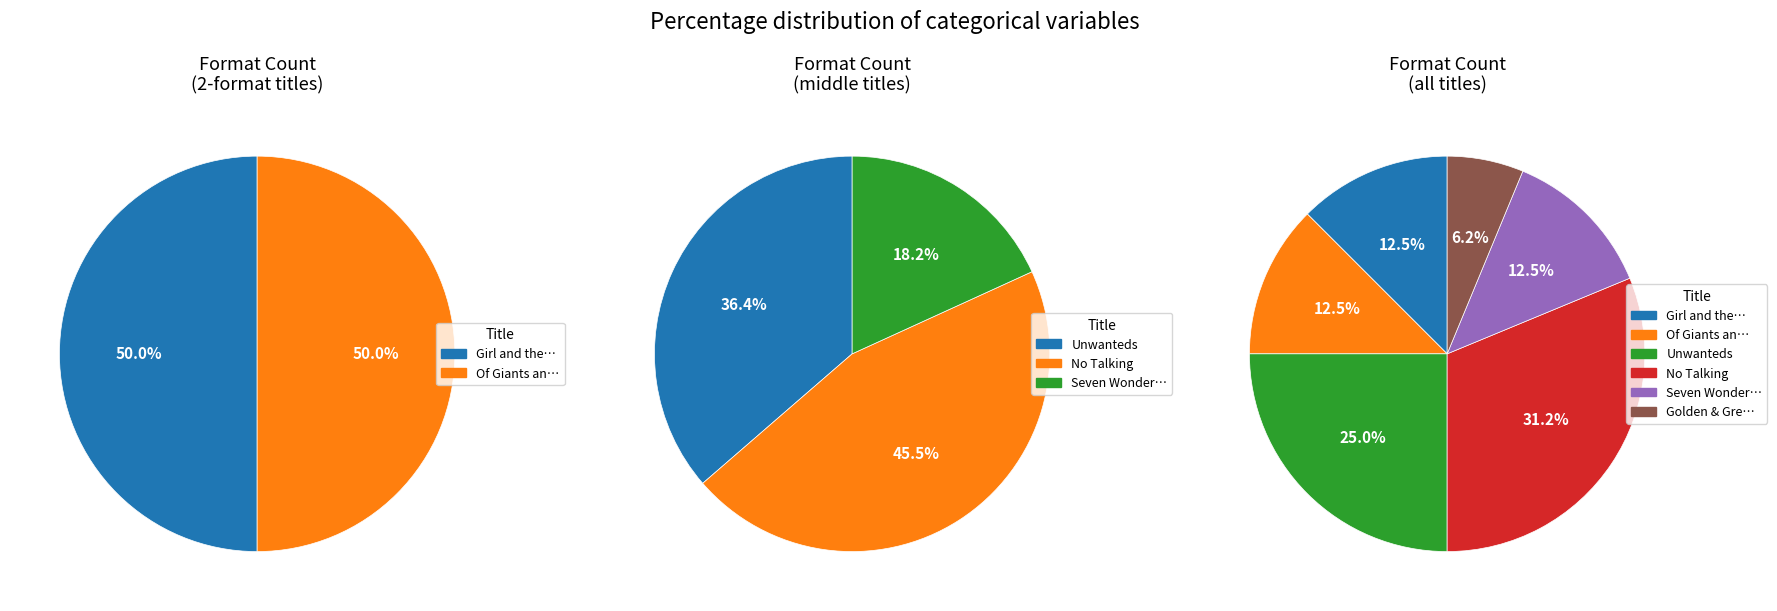

What is the smallest slice in the pie chart?

Golden & Grey